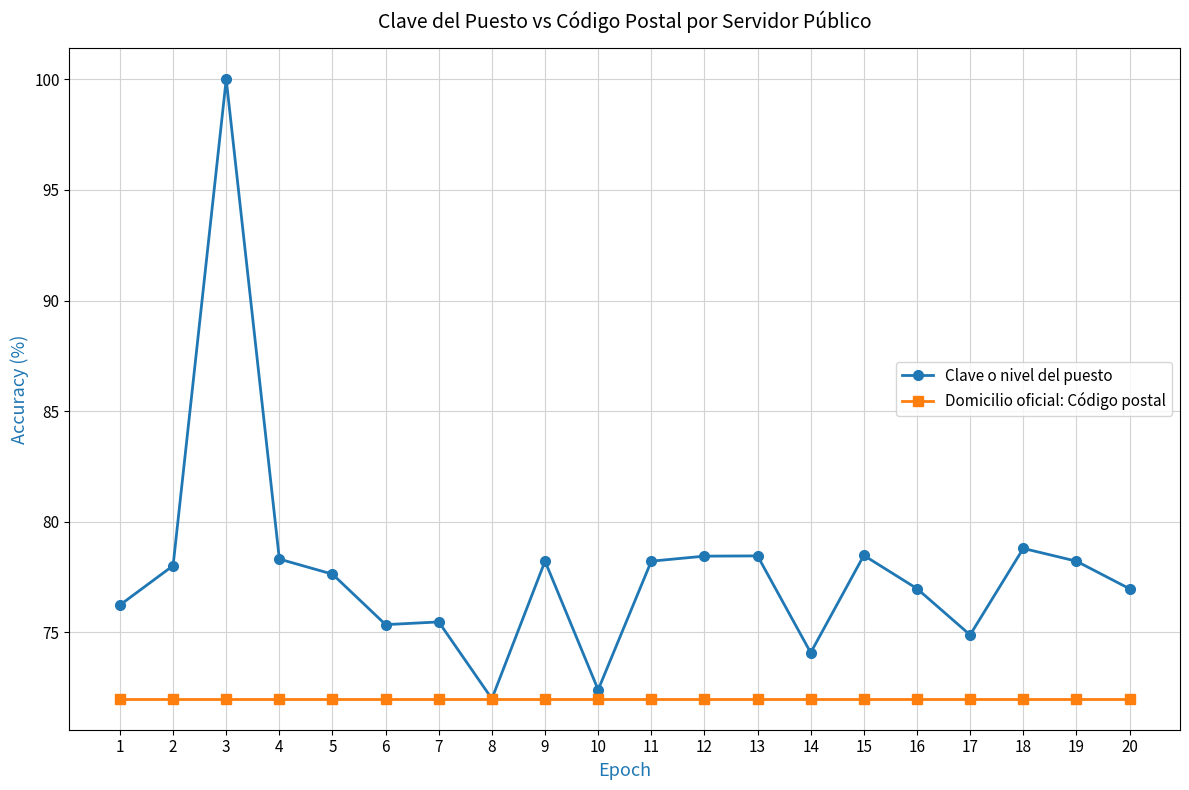

What is the maximum value for Clave o nivel del puesto?

100.0